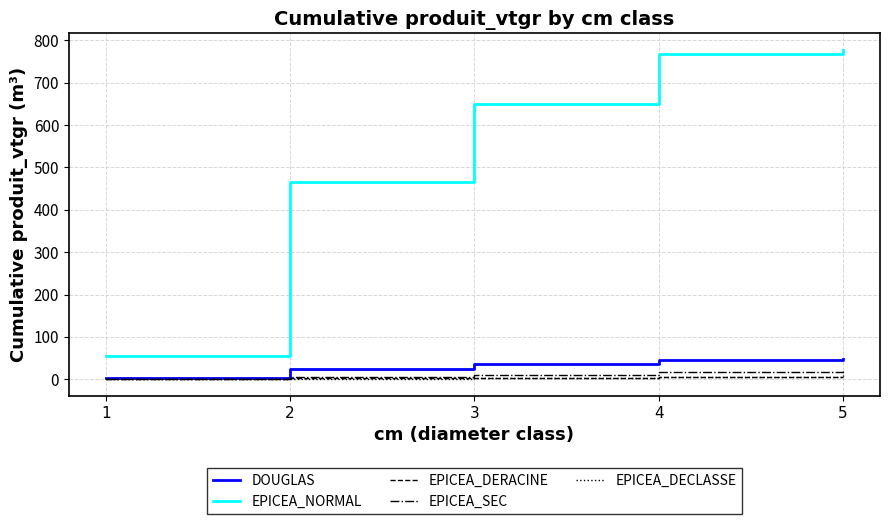

Which series has the largest total across all categories?

EPICEA_NORMAL